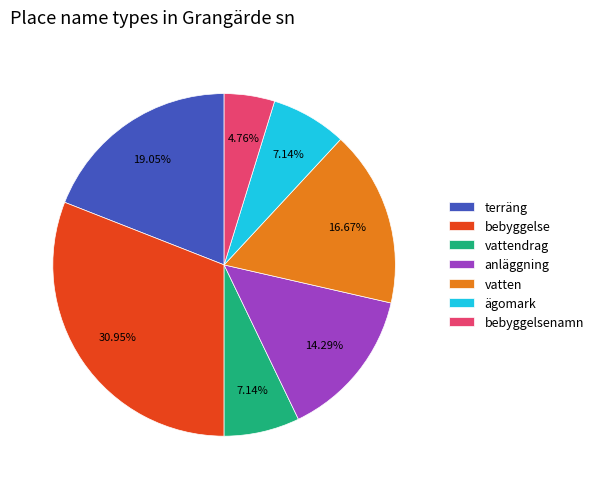

To the nearest percent, what percentage of the pie is terräng?

19%